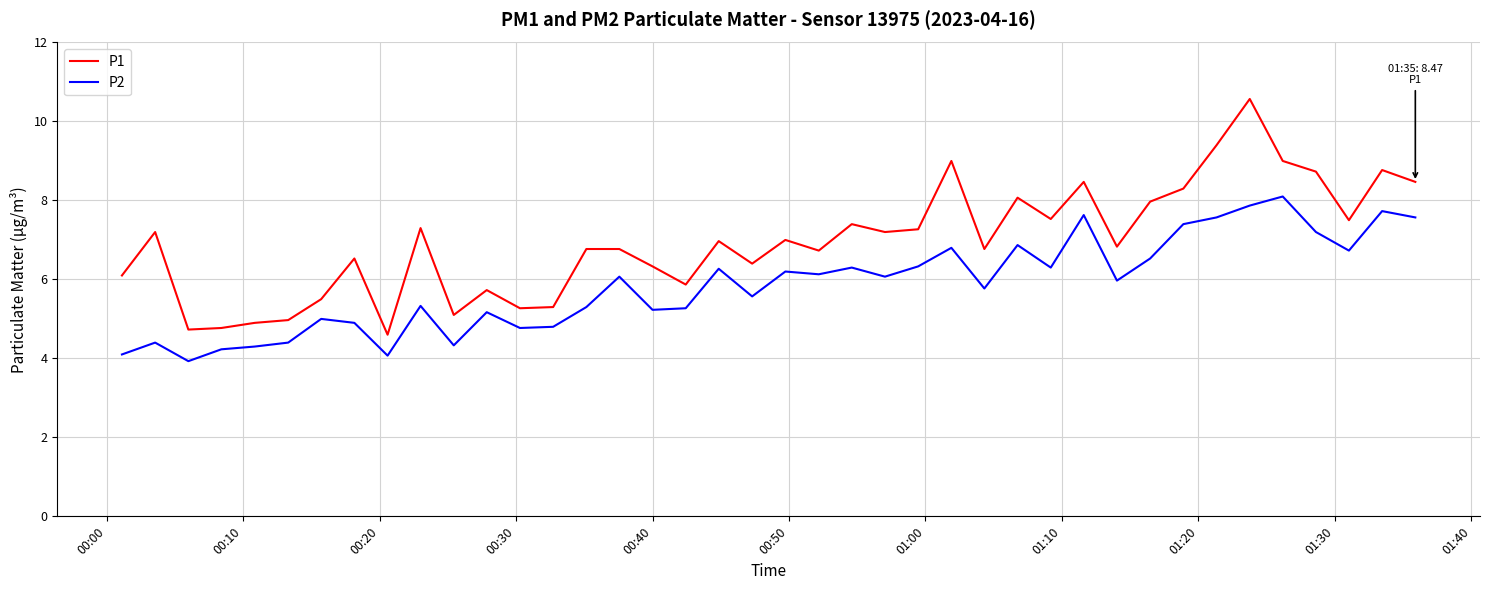

True or false: P2 and P1 cross at least once.

False